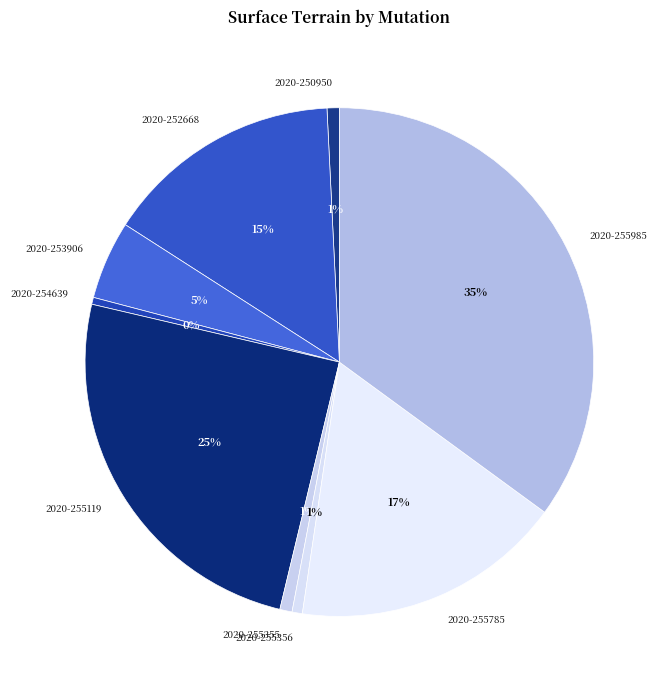

True or false: 2020-255356 accounts for 6% of the total.

False